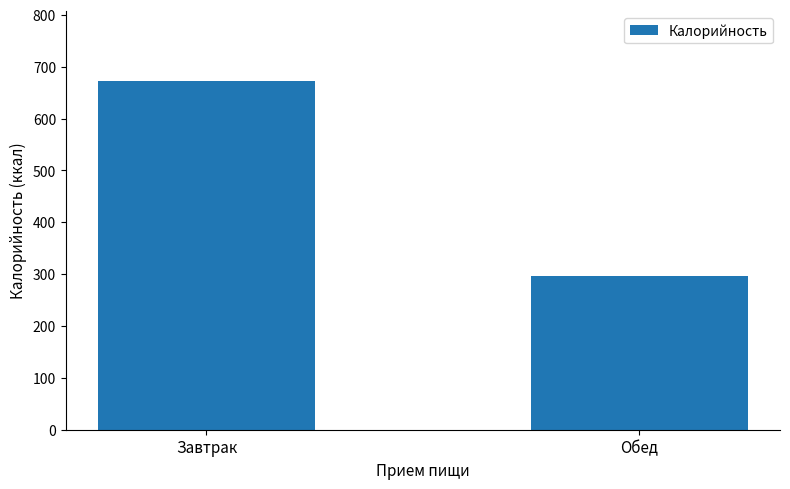

Which category has the highest value across all series?

Завтрак